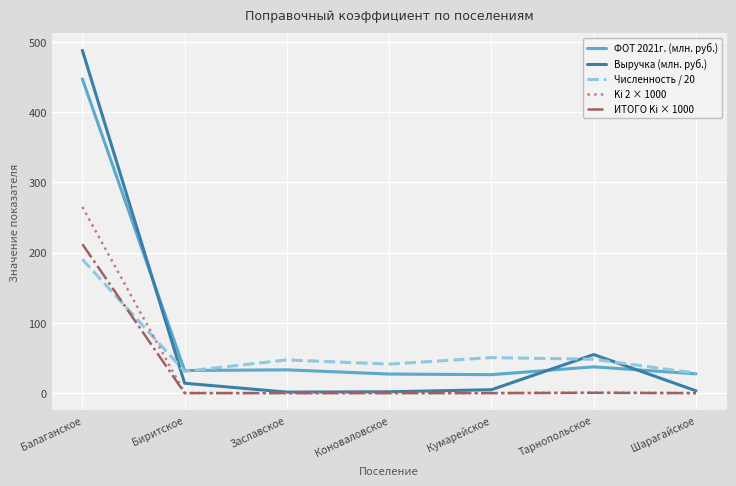

After their last crossing, which series has the higher values: Ki 2 × 1000 or Численность / 20?

Численность / 20